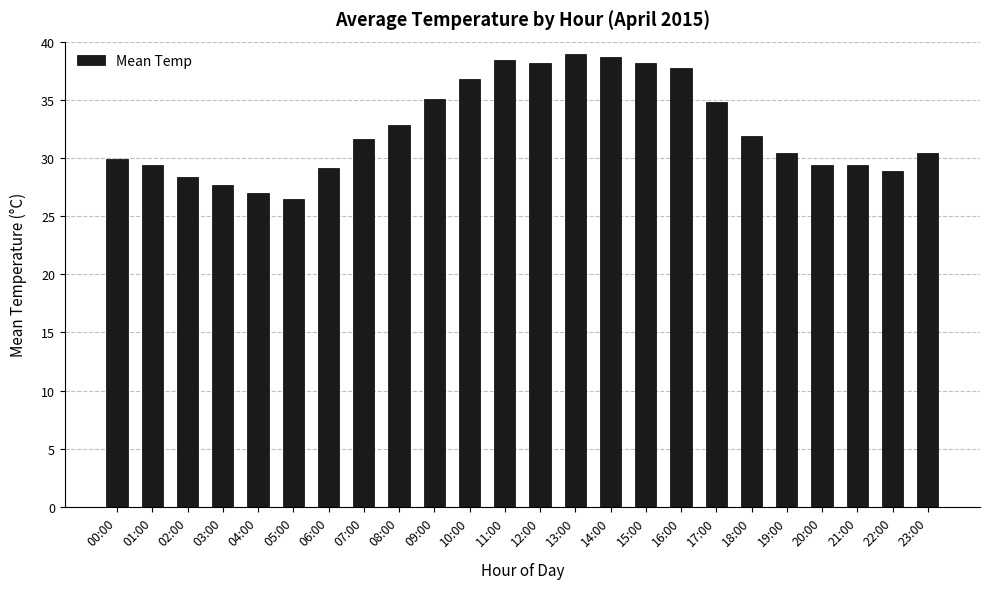

At which category does the chart reach its minimum across all series?

05:00